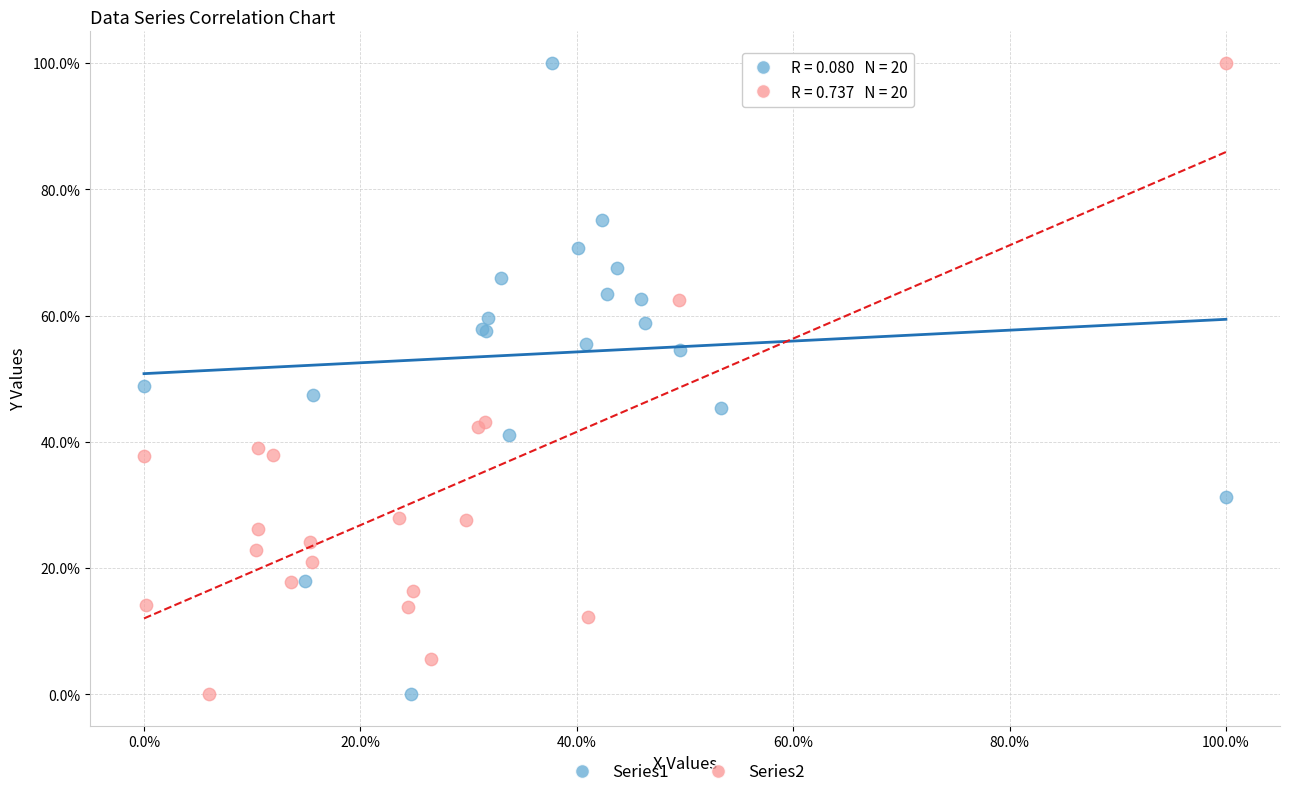

What are all the series names shown in the legend?

Series1, Series2